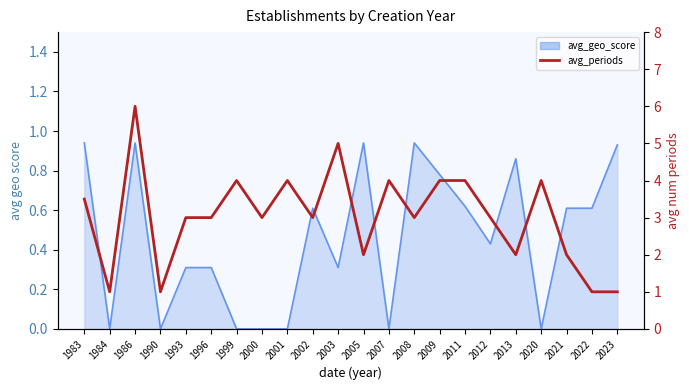

True or false: the data shows 2.6 at 2003.

False